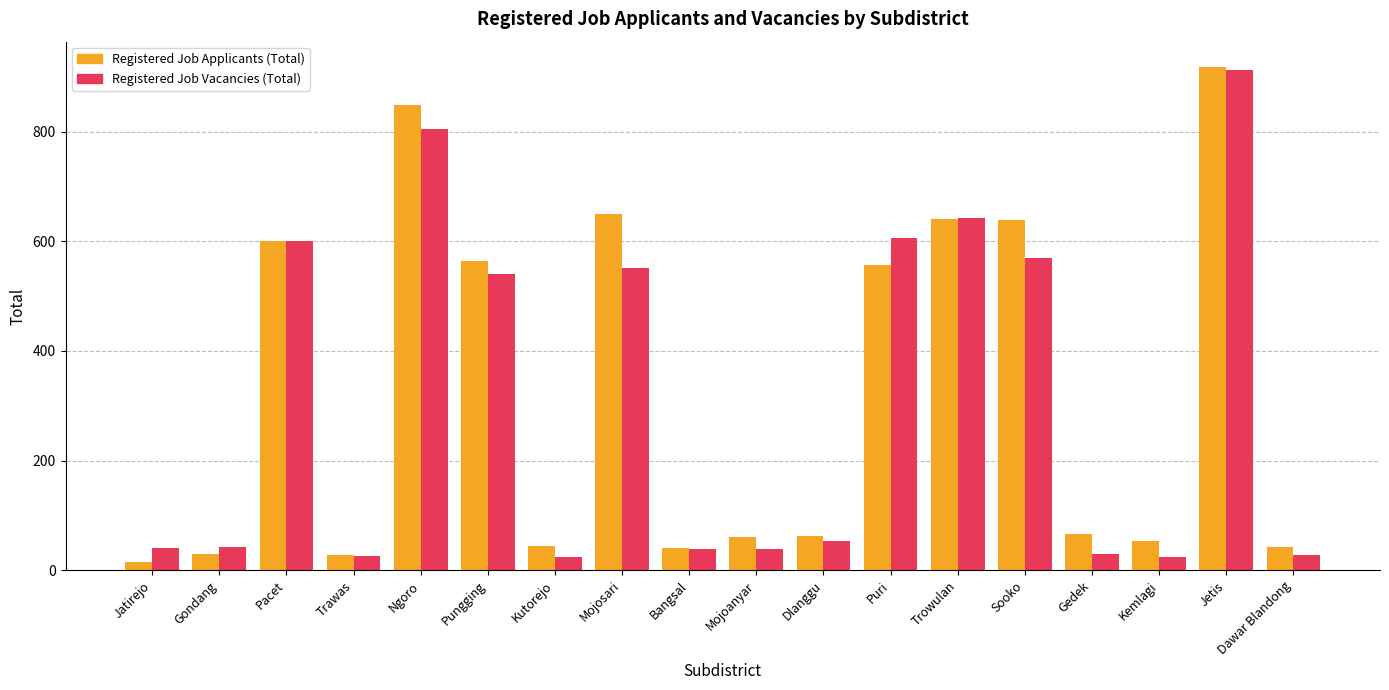

What is the highest value of the Registered Job Vacancies (Total) series?

912